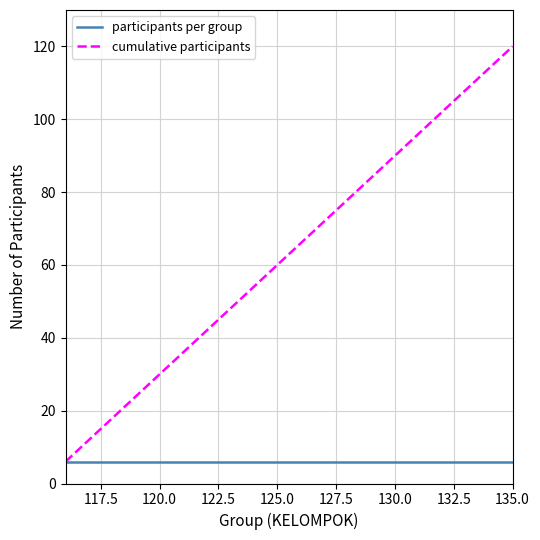

What is the minimum value for cumulative participants?

6